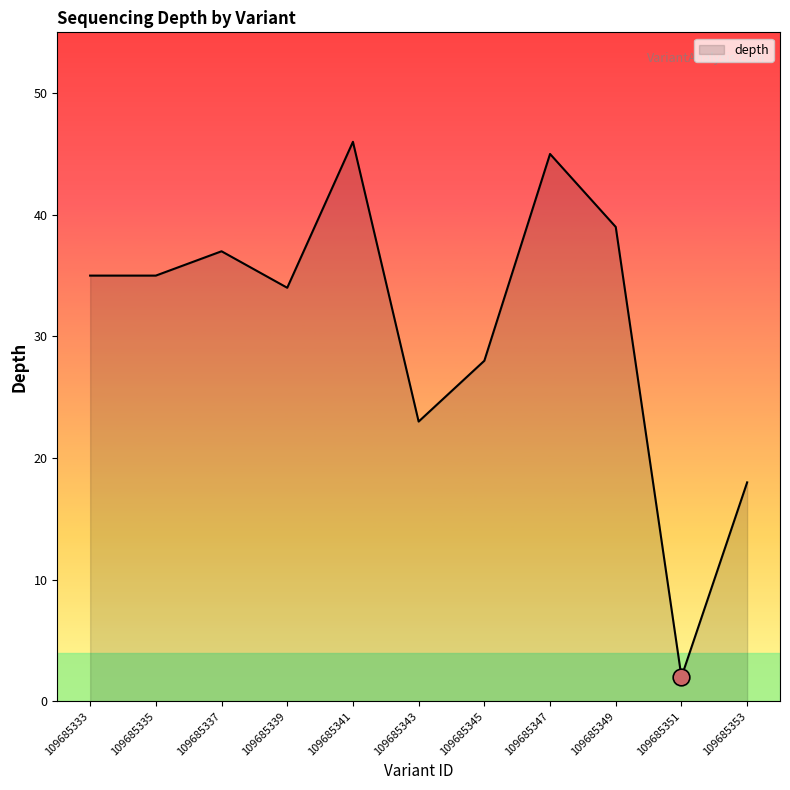

What is the minimum value shown in the chart?

2